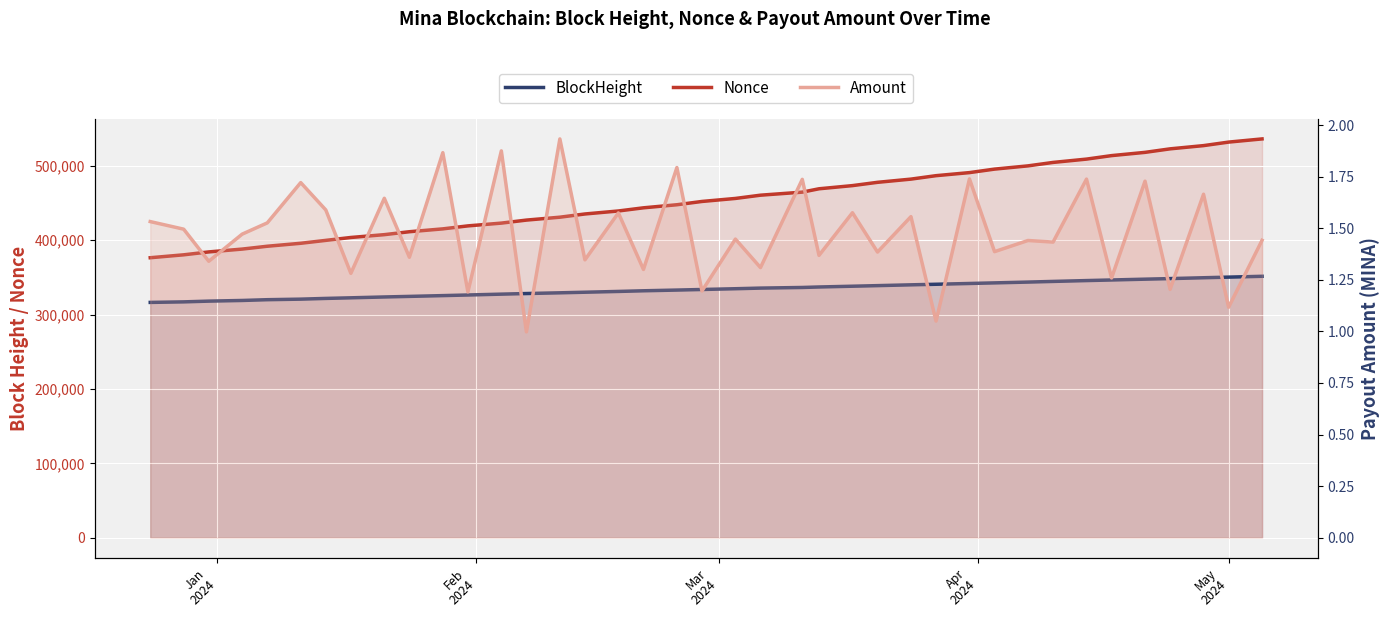

True or false: Nonce and Amount intersect in this chart.

False